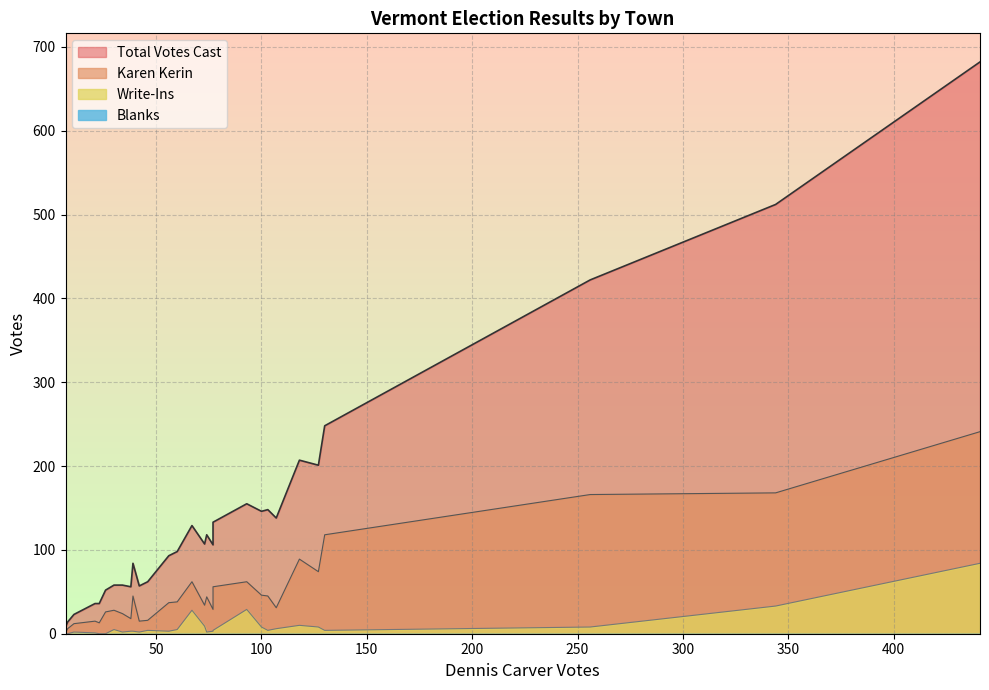

True or false: Blanks and Total Votes Cast cross at least once.

False